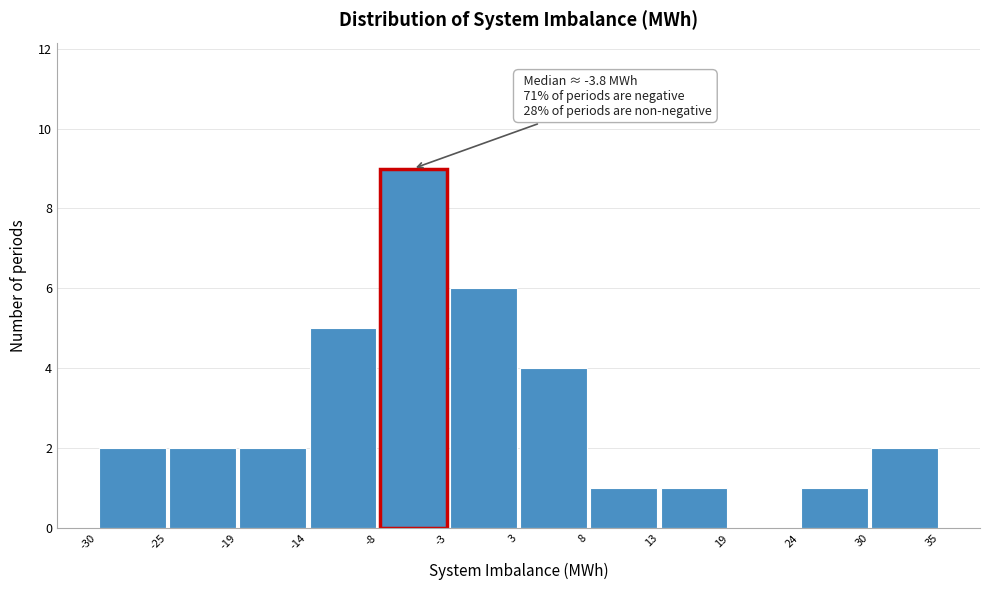

Over which range of the x-axis is the bar tallest?

-8 to -3